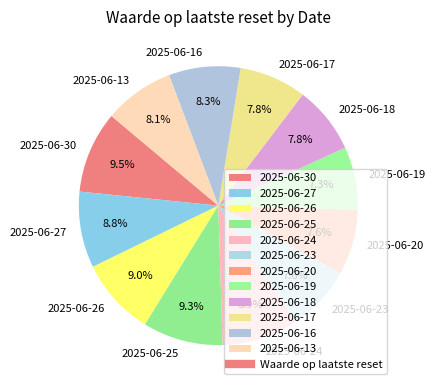

Does 2025-06-13 account for over 50% of the chart?

No